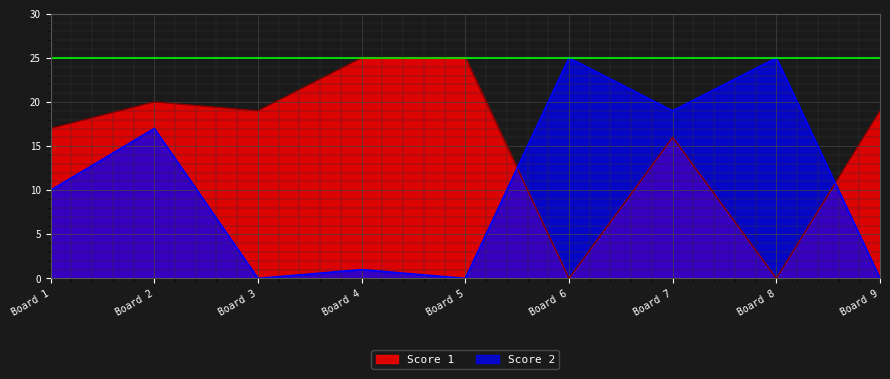

True or false: Score 1 and Score 2 cross at least once.

True